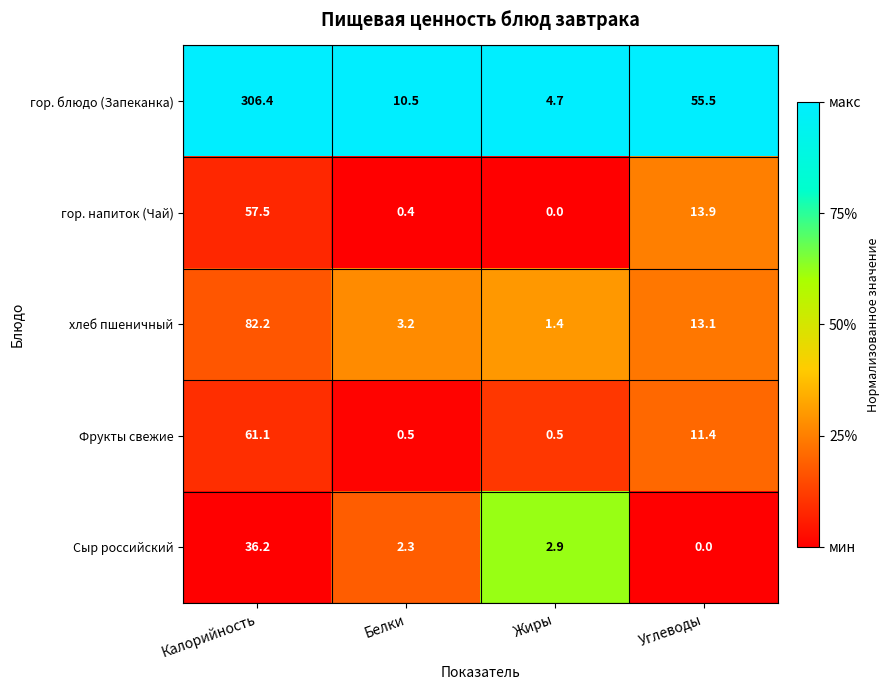

At which label does хлеб пшеничный reach its peak?

Калорийность